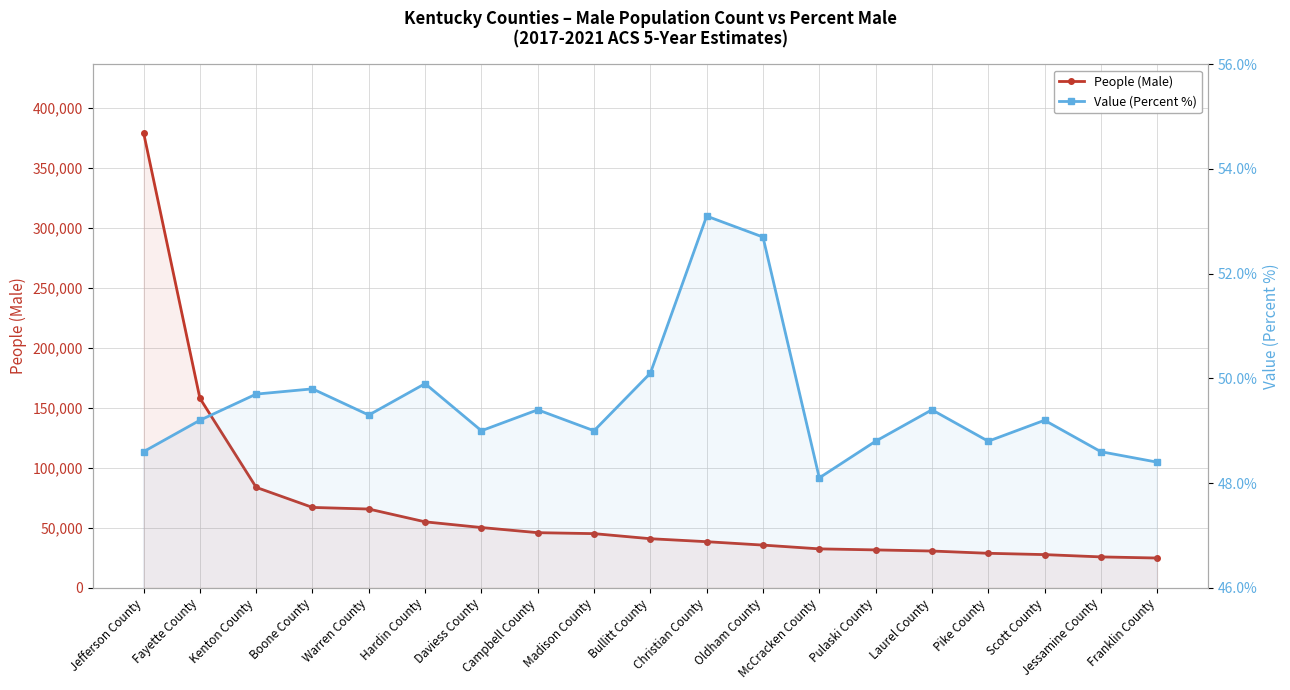

How many data points in People (Male) are less than 40906?

9